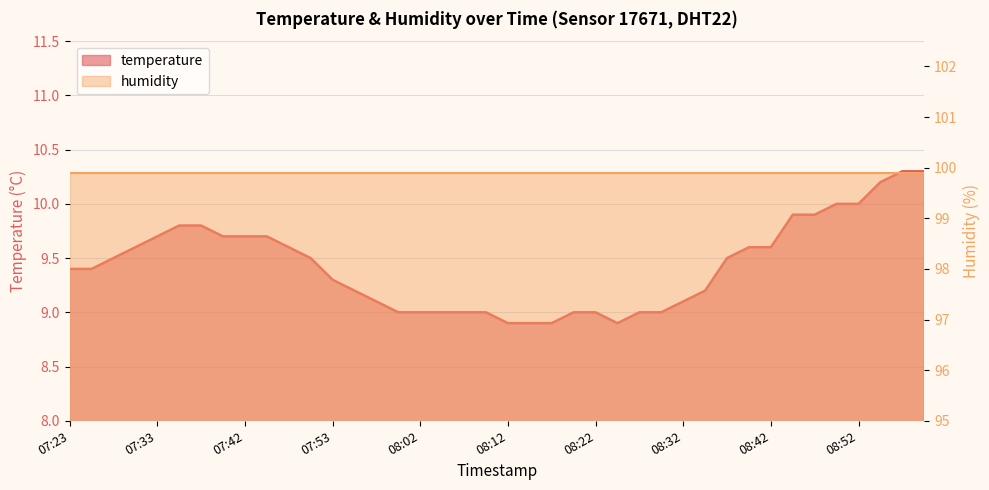

The chart shows a value of 15.4 at 08:39. True or false?

False